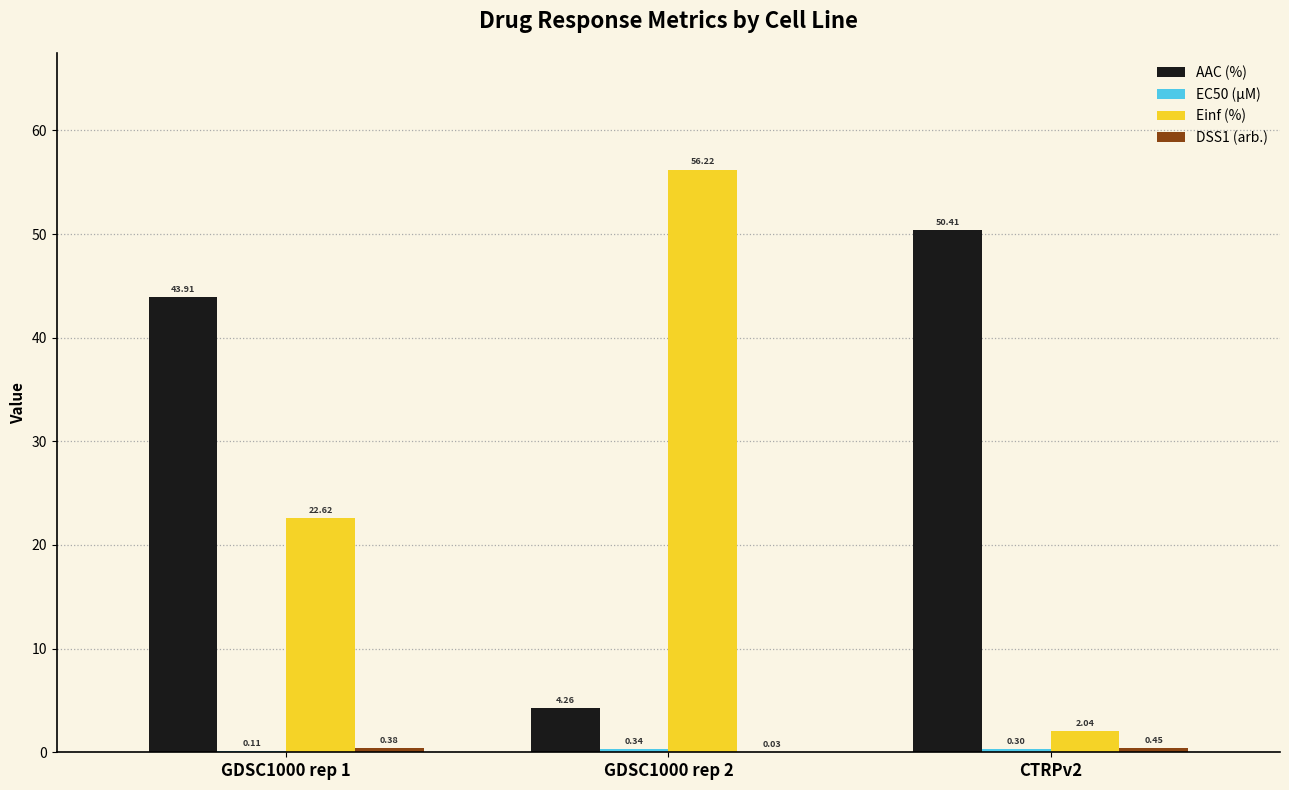

What is the spread (max minus min) of values at CTRPv2?

50.1